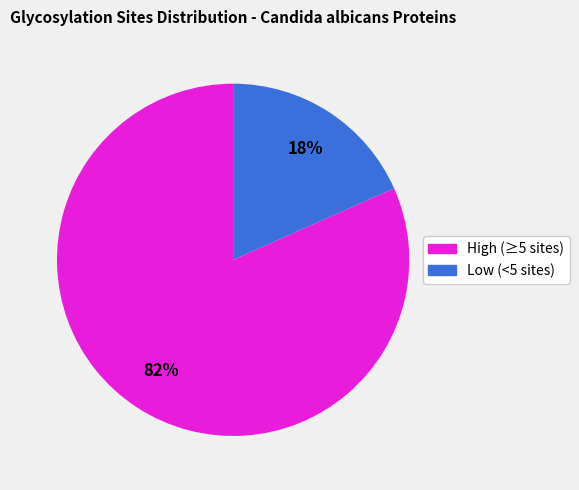

What percentage is the High (≥5 sites) slice, to the nearest percent?

82%